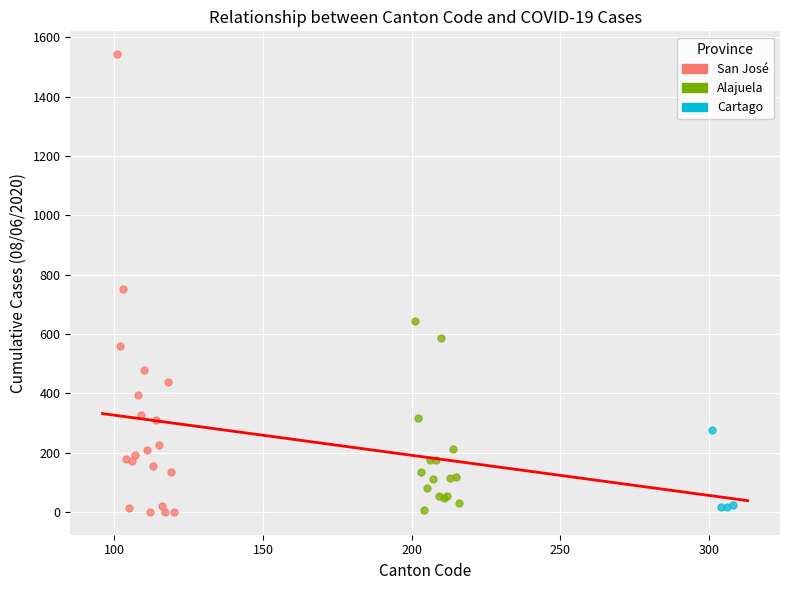

Which series has the largest Y range (max minus min)?

San José